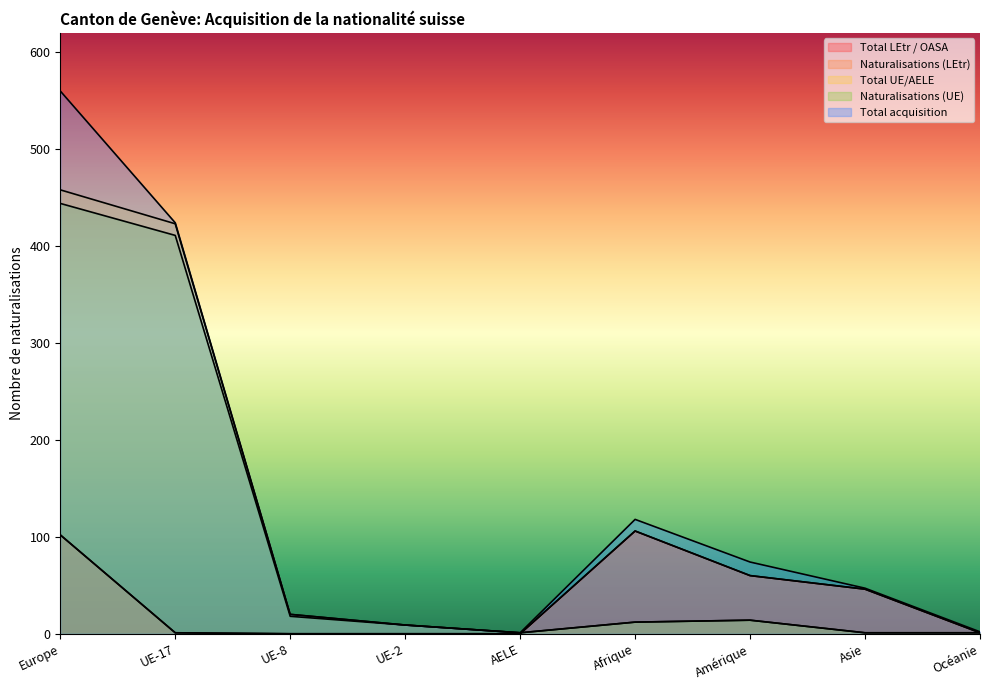

What is the label of the 5th point from the left?

AELE